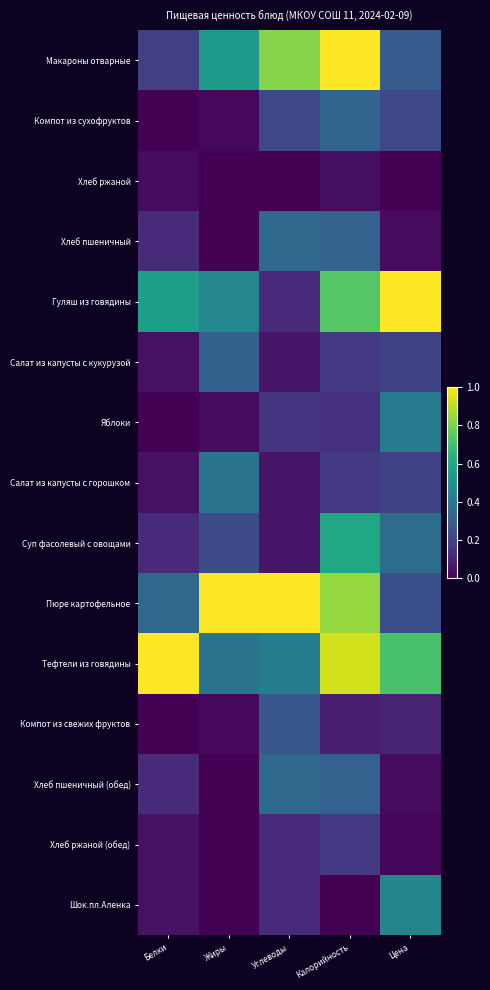

What is the spread (max minus min) of values at Калорийность?

1.0